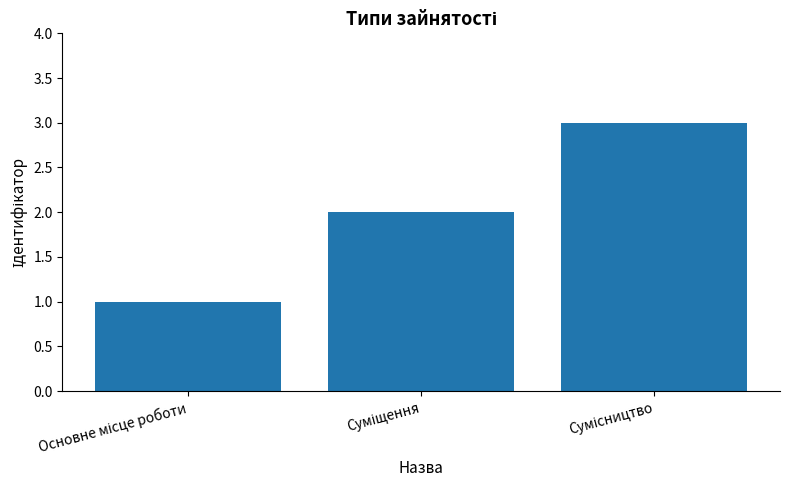

What is the sum of all values?

6